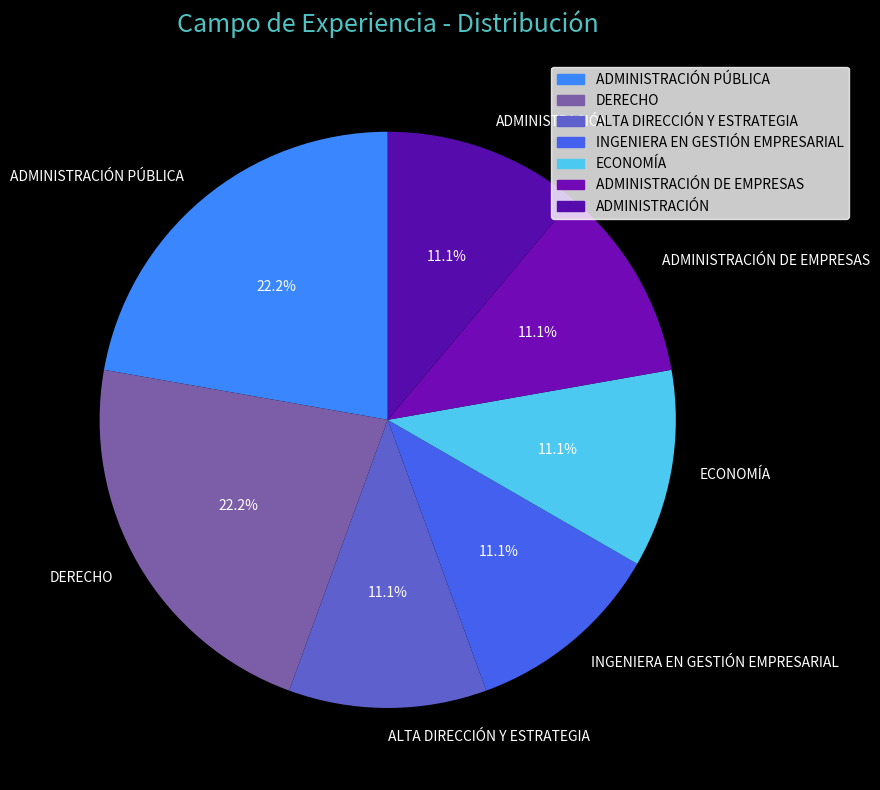

To the nearest percent, what is the difference between the DERECHO and INGENIERA EN GESTIÓN EMPRESARIAL slice percentages?

11%